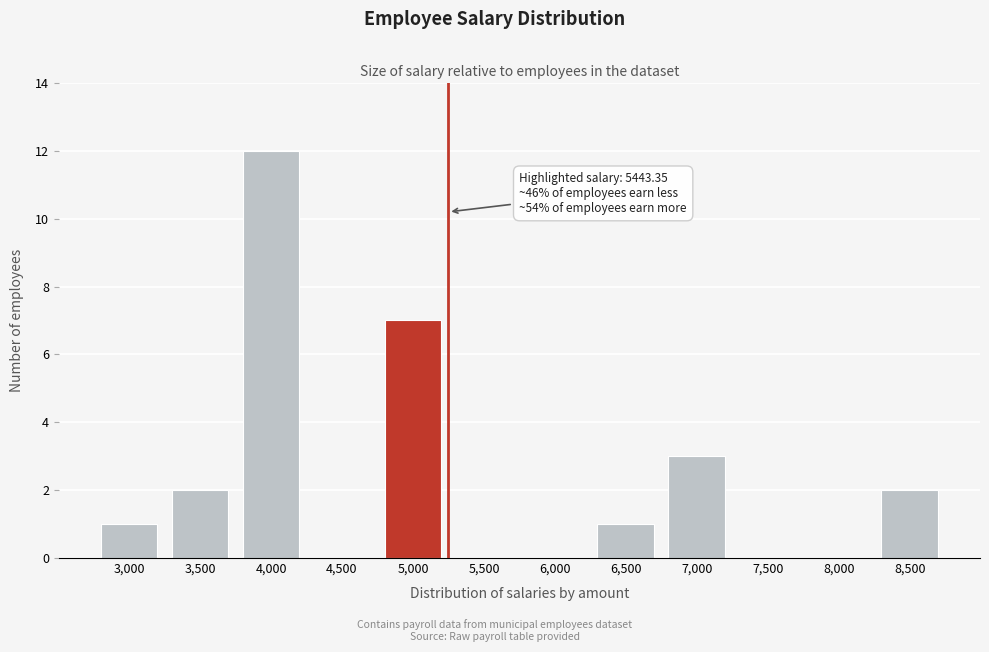

Reading right to left, transcribe all the data shown in this chart.

8,500=2	8,000=0	7,500=0	7,000=3	6,500=1	6,000=0	5,500=0	5,000=7	4,500=0	4,000=12	3,500=2	3,000=1